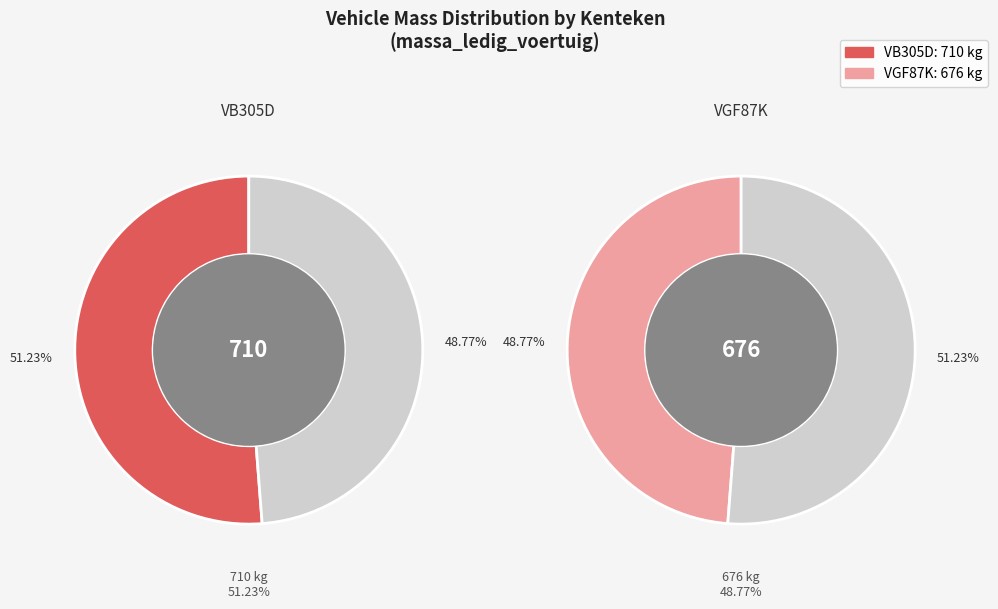

What is the change in value from VB305D to VGF87K?

-34